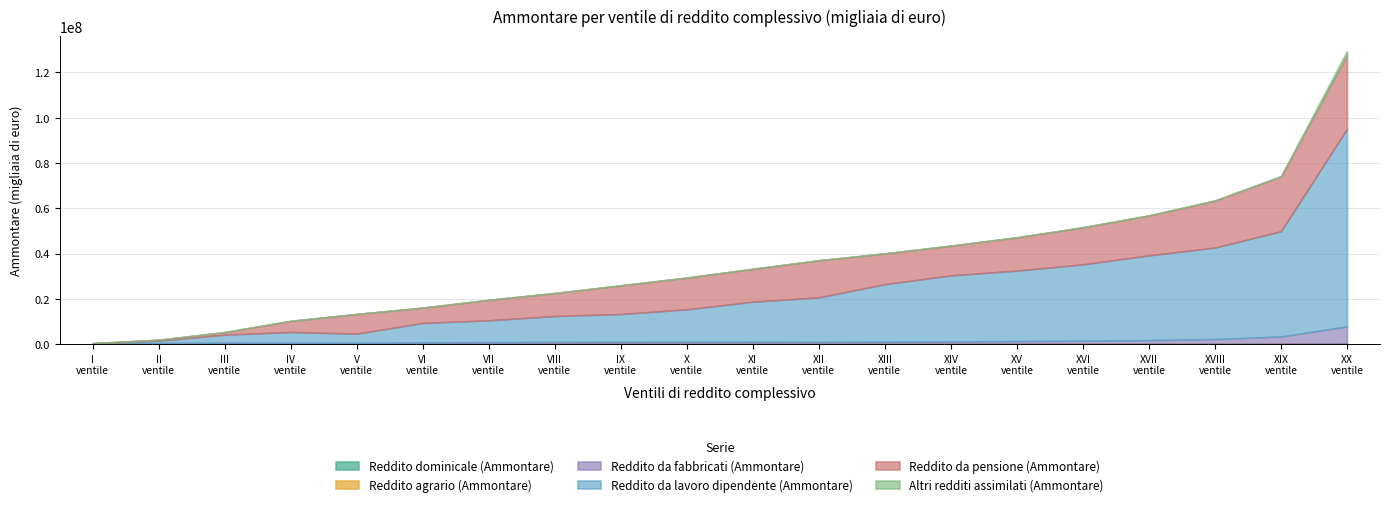

Reading left to right, list all the values displayed in this chart.

Reddito dominicale (Ammontare): 6916	35042	49745	33144	34826	50897	50857	59019	53446	48283	42199	33943	34547	32729	35292	36888	40699	47159	65511	130642
Reddito agrario (Ammontare): 13948	55434	58641	36477	35991	44443	43158	47062	41551	37385	33578	28428	29252	28411	30425	31885	34456	39379	50341	88029
Reddito da fabbricati (Ammontare): 141971	375679	573090	600207	489436	684464	725214	876027	903143	945962	967511	908215	1002350	1090464	1251064	1411902	1660565	2114467	3236403	7573118
Reddito da lavoro dipendente (Ammontare): 139340	1042677	3476176	4670566	4050749	8566356	9663575	11430944	12278470	14326508	17696078	19669744	25408396	29212333	31153514	33745875	37451953	40442772	46531828	87272994
Reddito da pensione (Ammontare): 92626	379841	1104354	4883864	8677162	6725152	9030186	10110816	12644284	13990559	14474894	16367137	13569037	13098636	14667512	16341108	17608925	20733278	24123508	32493237
Altri redditi assimilati (Ammontare): 2528	10336	41339	48111	32947	60397	56017	65977	65491	64598	54281	46510	45437	48399	63674	67978	89802	134104	223501	2000135